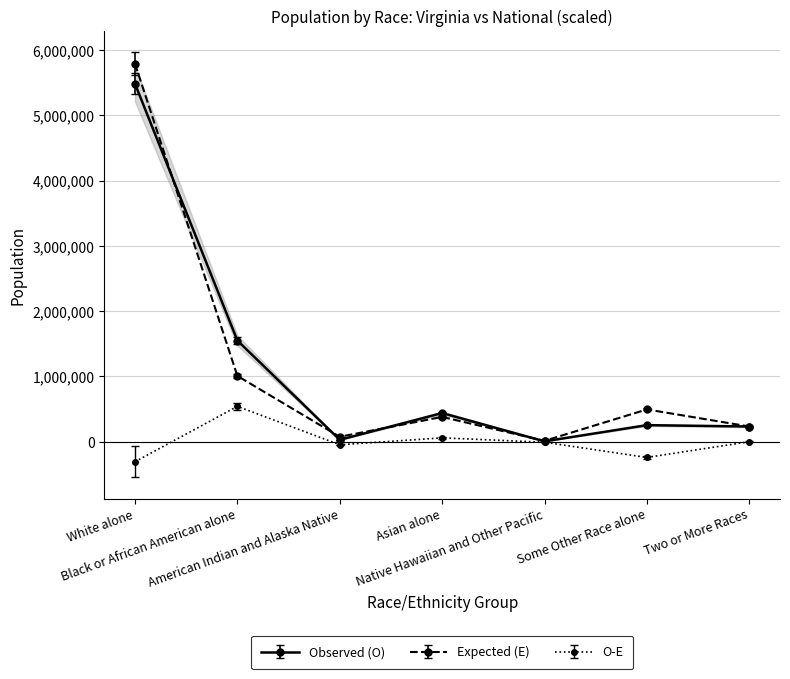

What is the label of the 6th point from the left?

Some Other Race alone